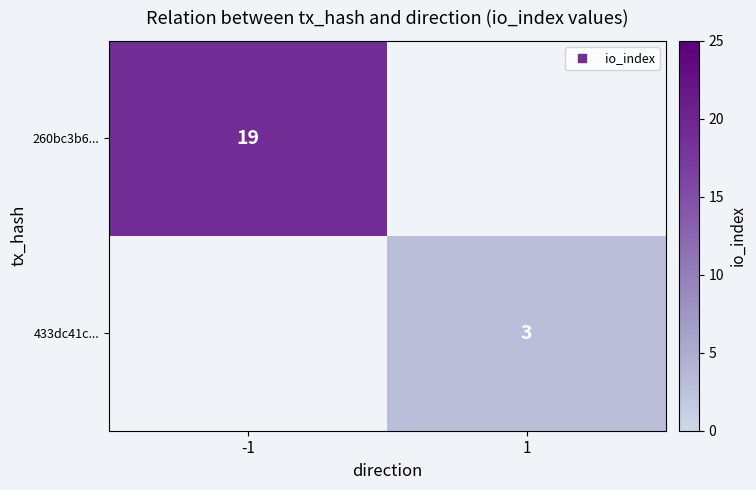

How many series are shown in this chart?

2